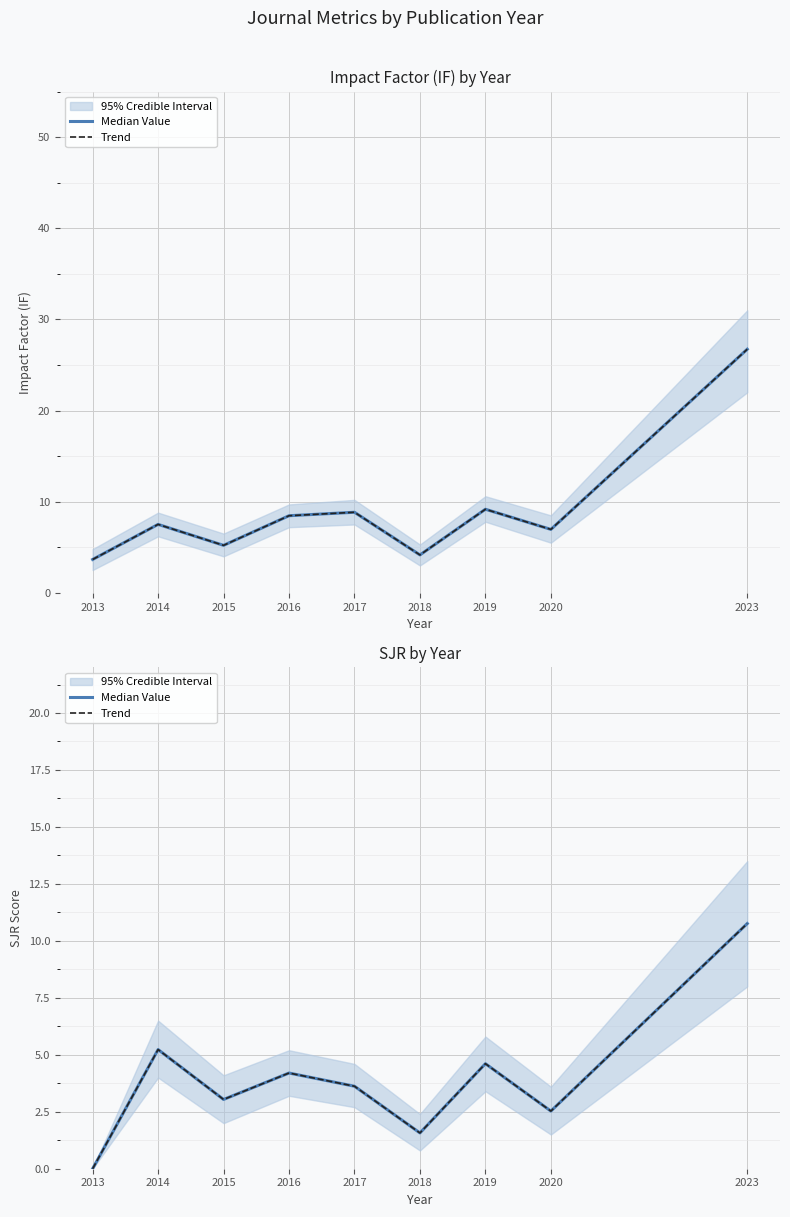

What is the average value of the Median Value series?

4.0